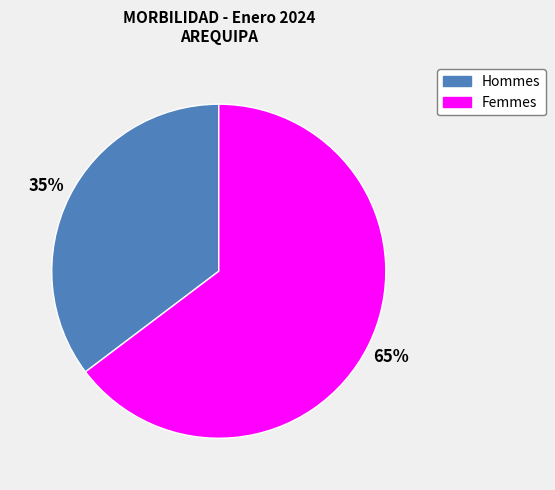

To the nearest percent, what is the average slice percentage?

50%